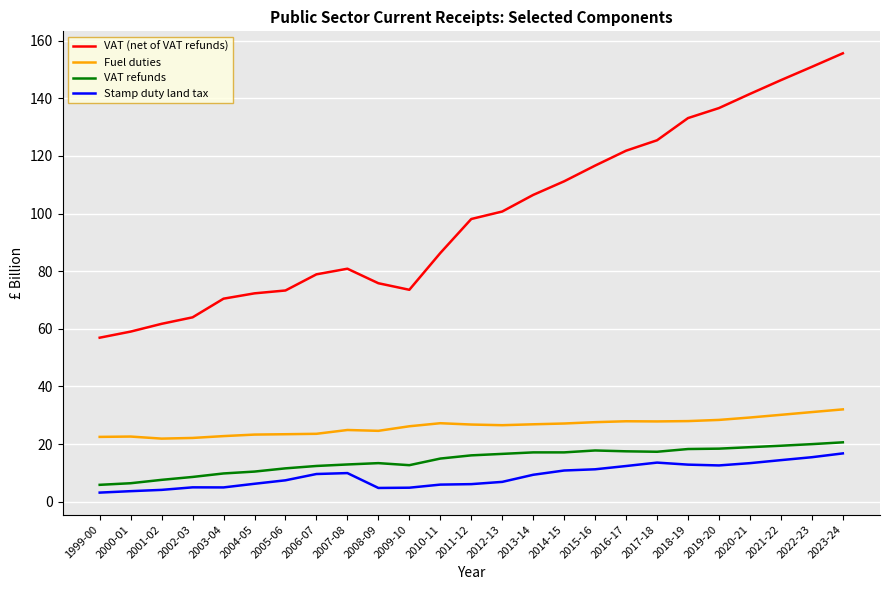

The VAT (net of VAT refunds) series shows 117.1 at 2005-06. True or false?

False